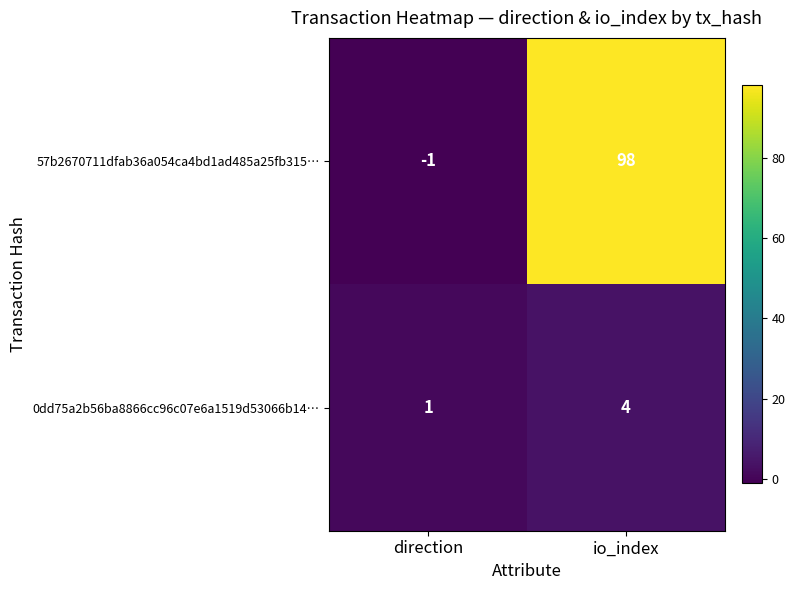

Count the number of categories in the chart.

2